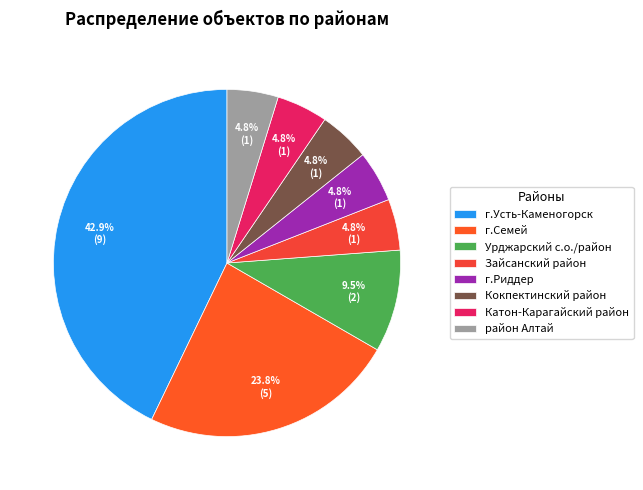

Does г.Усть-Каменогорск represent more than half of the total?

No